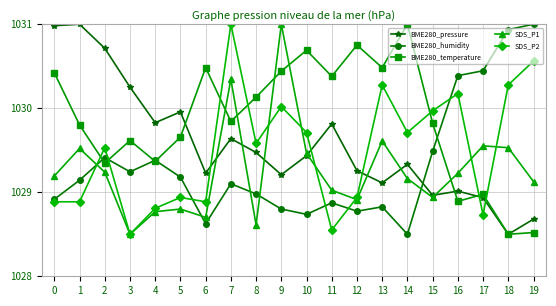

How many distinct data groups are displayed?

5